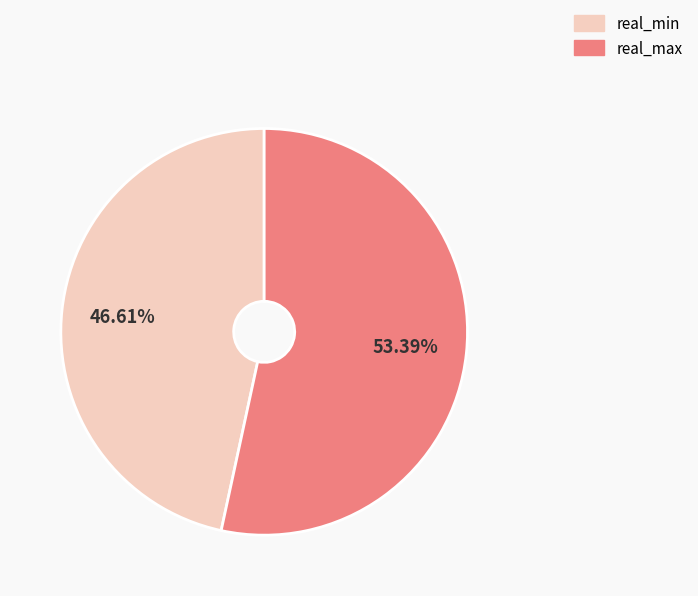

Is there a majority slice in this chart?

Yes